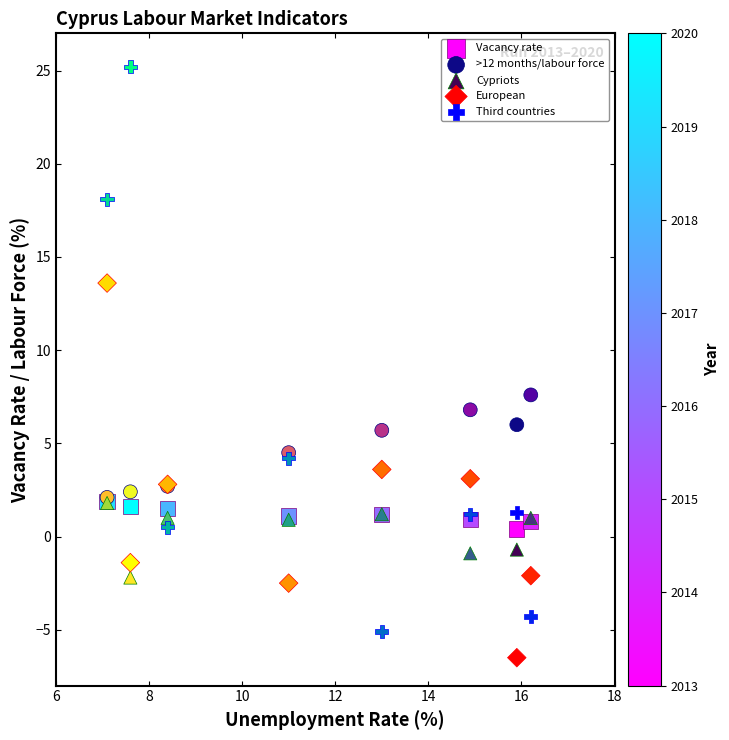

Across all series, what Y value is closest to 9?

7.6